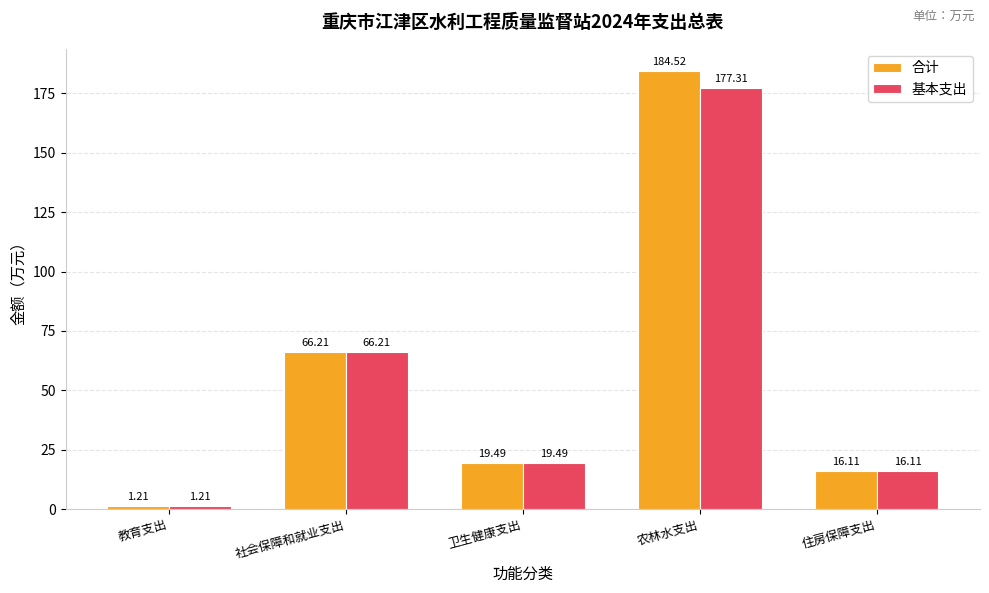

Which label corresponds to the smallest value in the chart?

教育支出